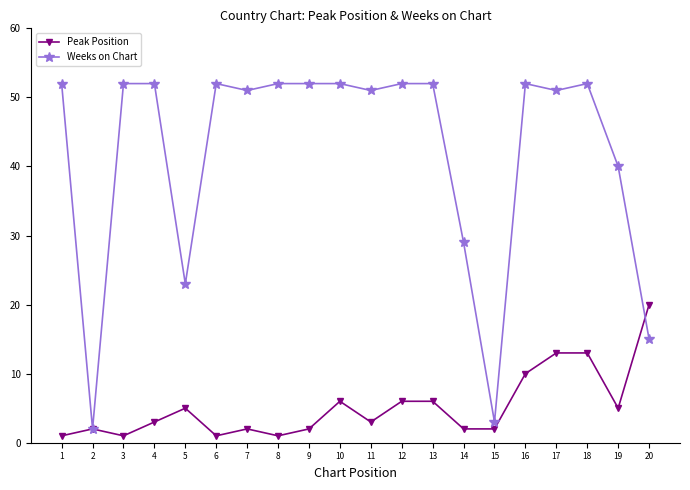

What is the value of the Peak Position point at the 1st from the left?

1